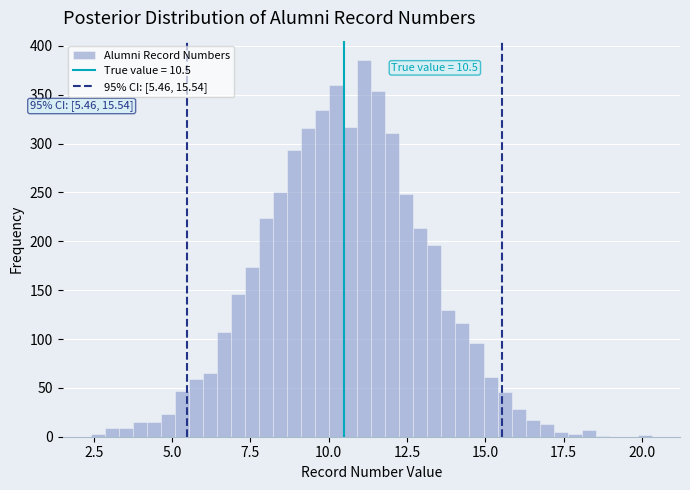

Around what value on the x-axis is the tallest bar? Give the approximate position of its centre, as read against the axis.

11.0